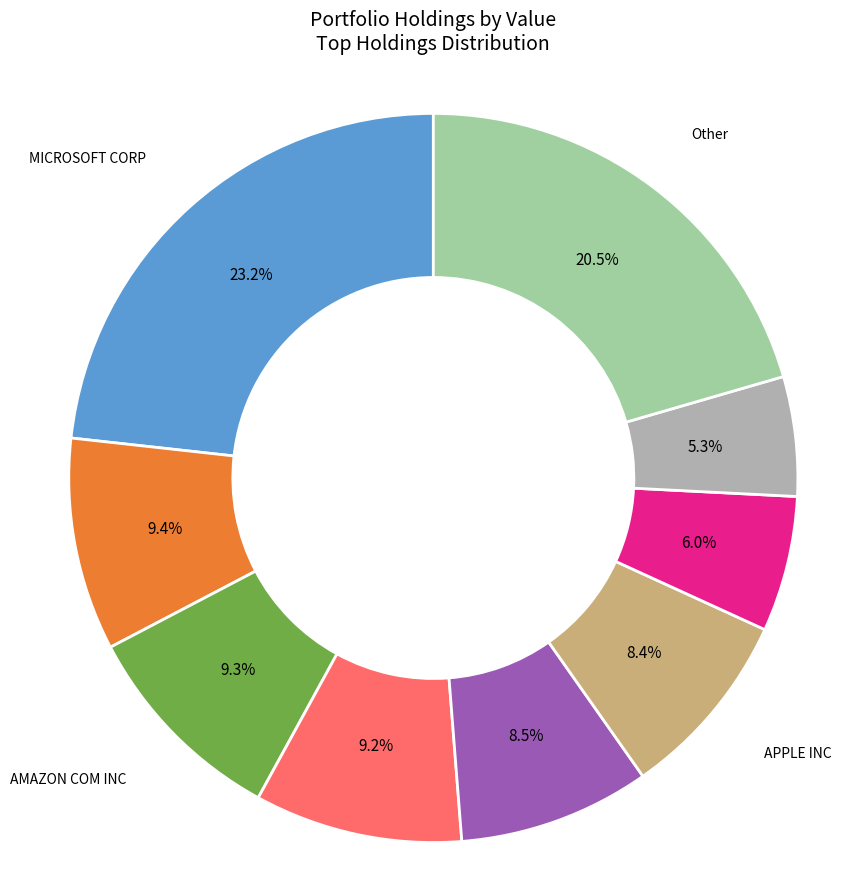

The Other slice represents 8% of the pie. True or false?

False